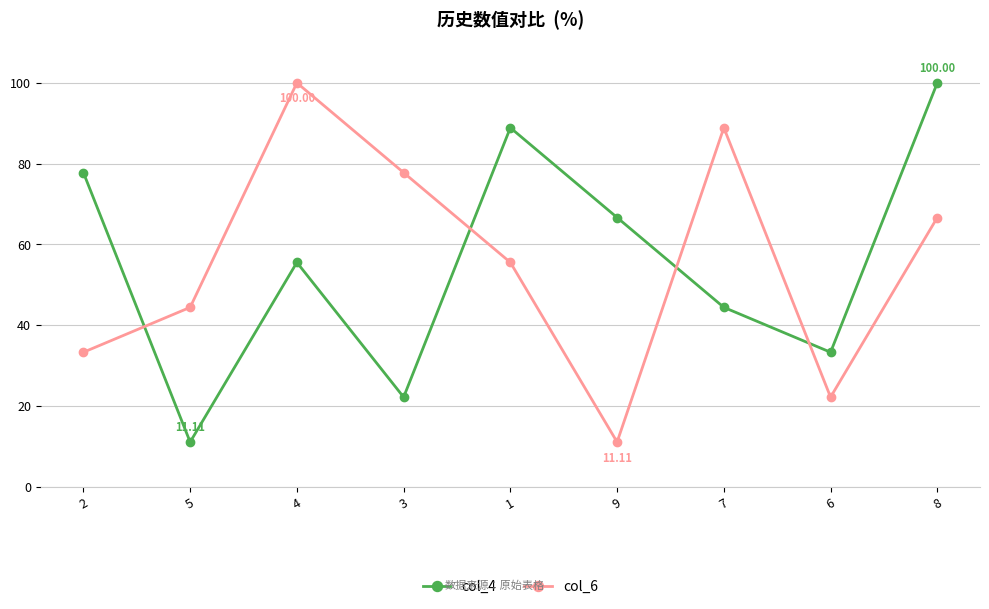

Reading right to left, transcribe all the data shown in this chart.

col_4: 100.0	33.3	44.4	66.7	88.9	22.2	55.6	11.1	77.8
col_6: 66.7	22.2	88.9	11.1	55.6	77.8	100.0	44.4	33.3